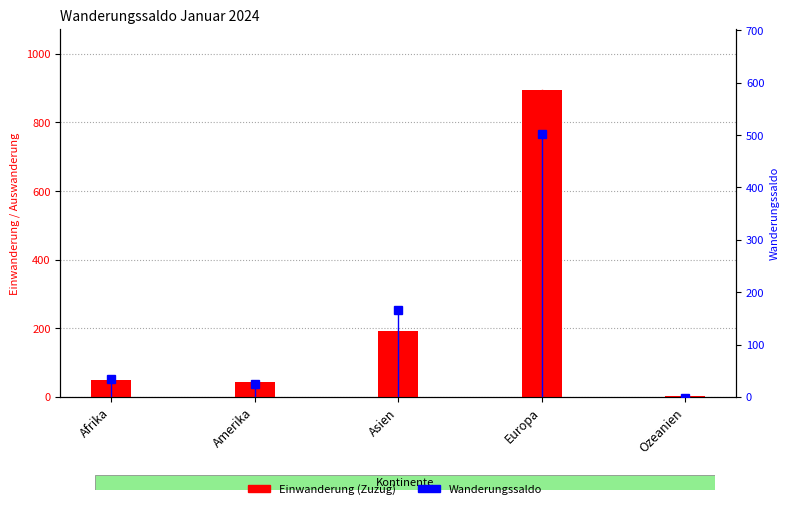

At which label does Einwanderung (Zuzug) reach its peak?

Europa